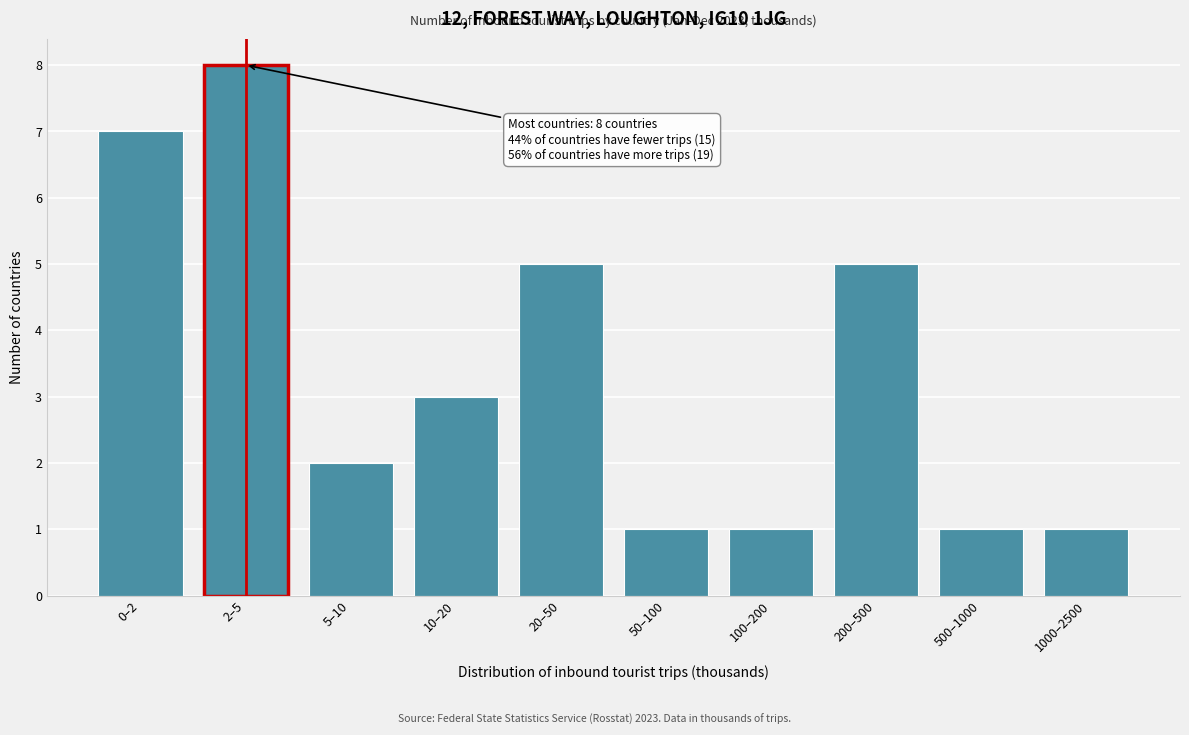

Reading left to right, transcribe all the data shown in this chart.

0–2=7	2–5=8	5–10=2	10–20=3	20–50=5	50–100=1	100–200=1	200–500=5	500–1000=1	1000–2500=1